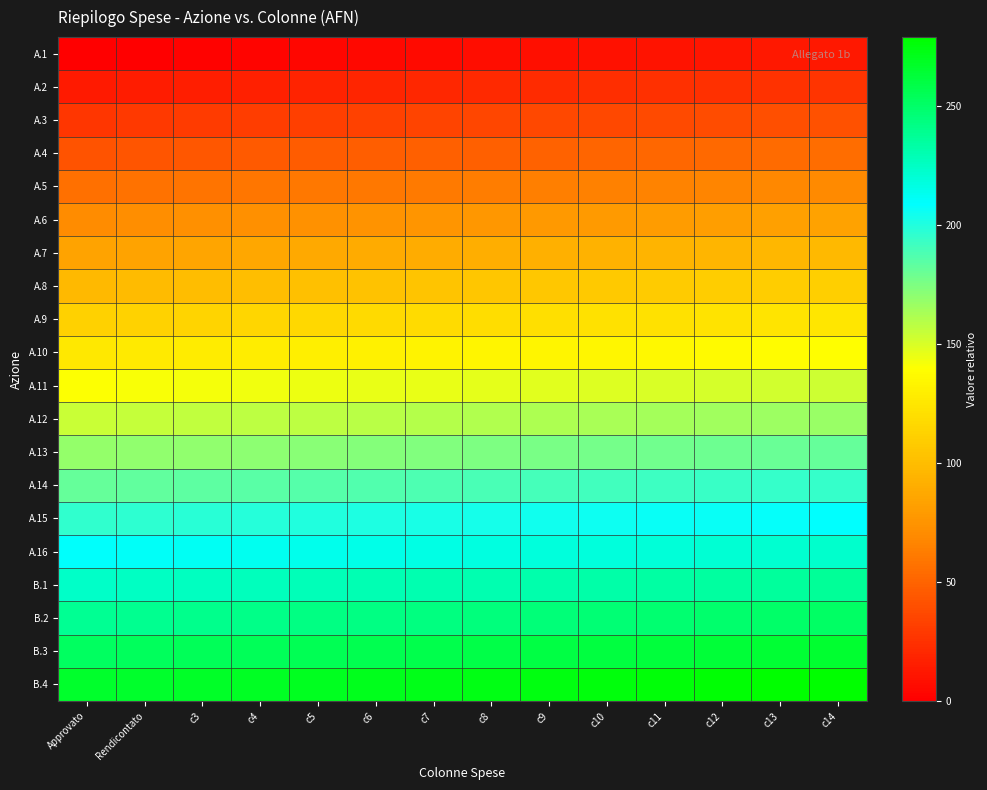

At which category does the chart reach its peak across all series?

c14